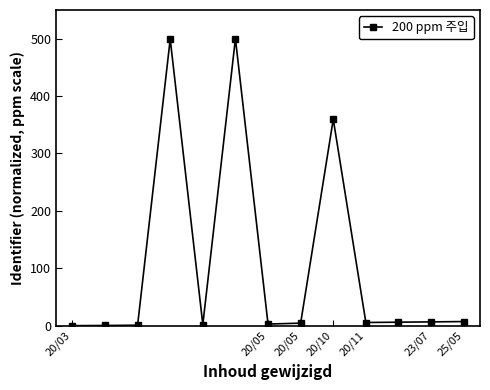

What is the greatest value displayed?

500.0